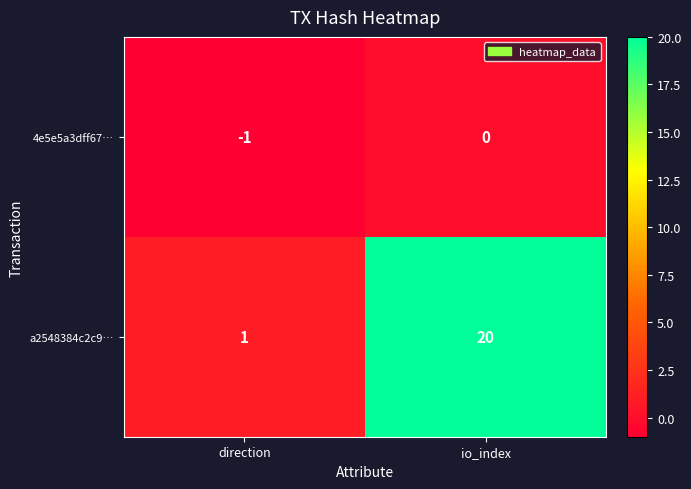

What is the total value across all series at io_index?

20